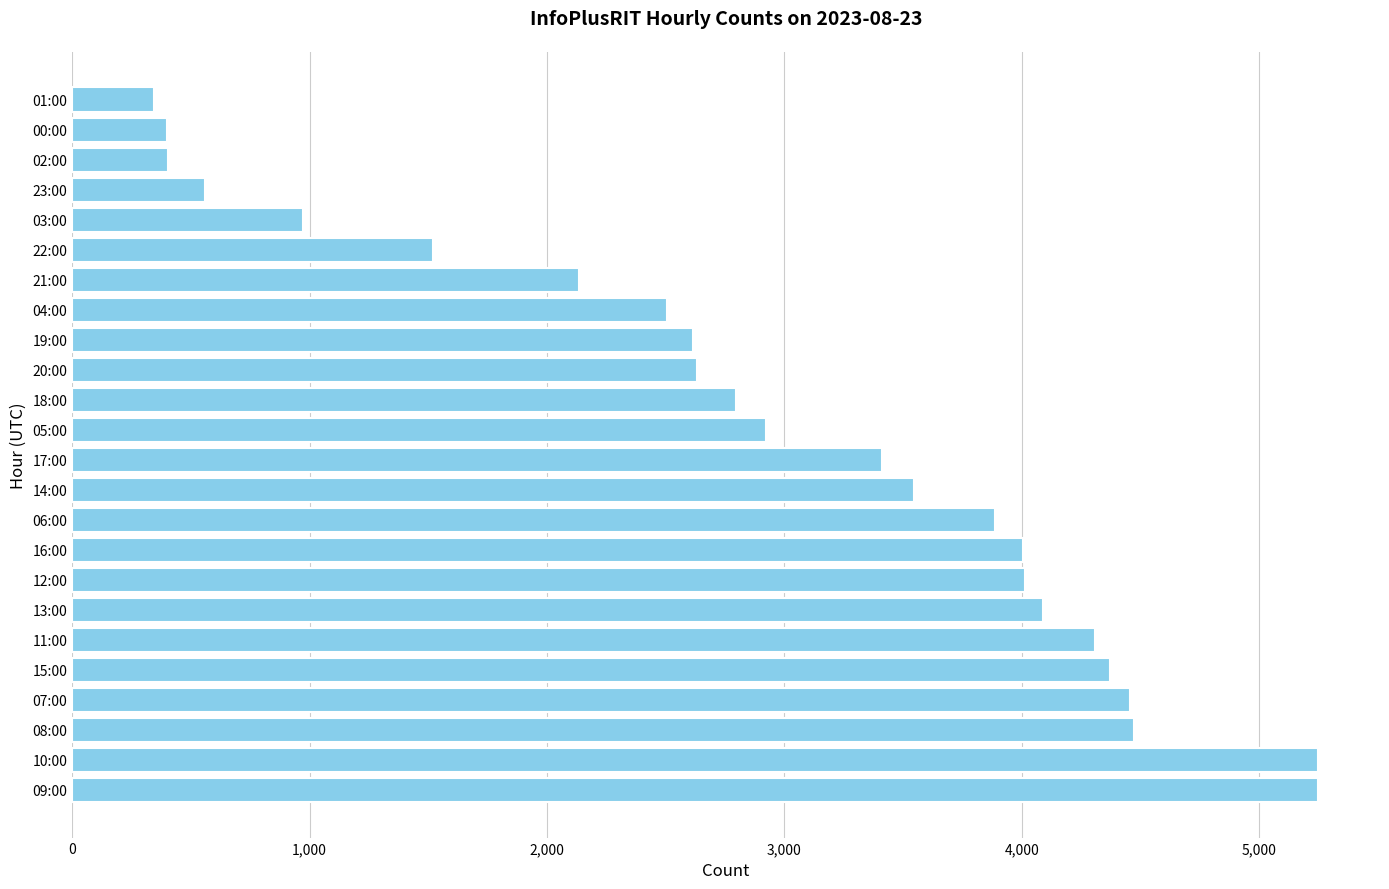

Between 10:00 and 01:00, which is larger?

10:00